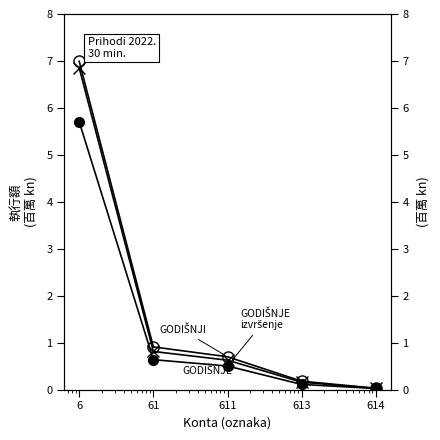

Reading left to right, transcribe all the data shown in this chart.

GODIŠNJE IZVRŠENJE 2021.: 6=5.7	61=0.6	611=0.5	613=0.1	614=0.0
GODIŠNJI PLAN 2022.: 6=7.0	61=0.9	611=0.7	613=0.2	614=0.0
GODIŠNJE IZVRŠENJE 2022.: 6=6.8	61=0.8	611=0.6	613=0.2	614=0.0